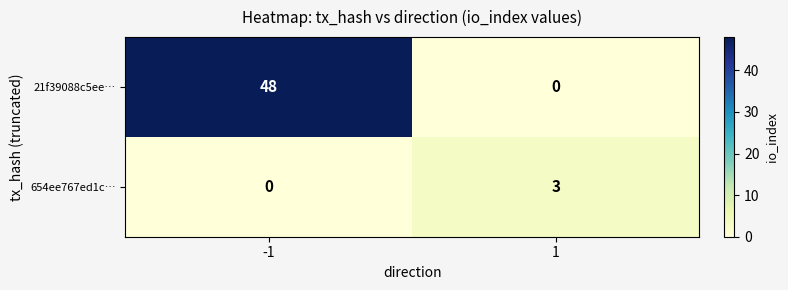

What is the approximate value of 654ee767ed1c… at 1?

3